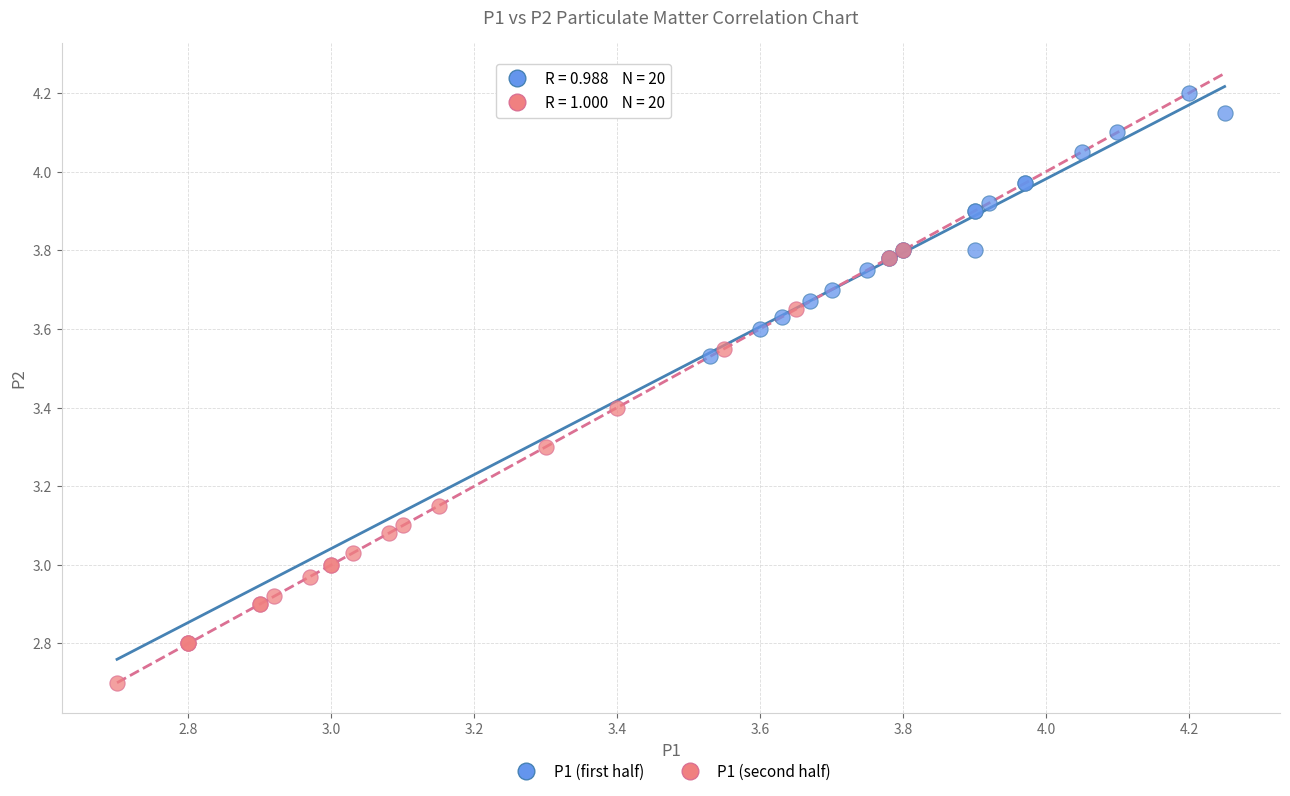

Which series reaches the minimum Y coordinate?

P1 (second half)